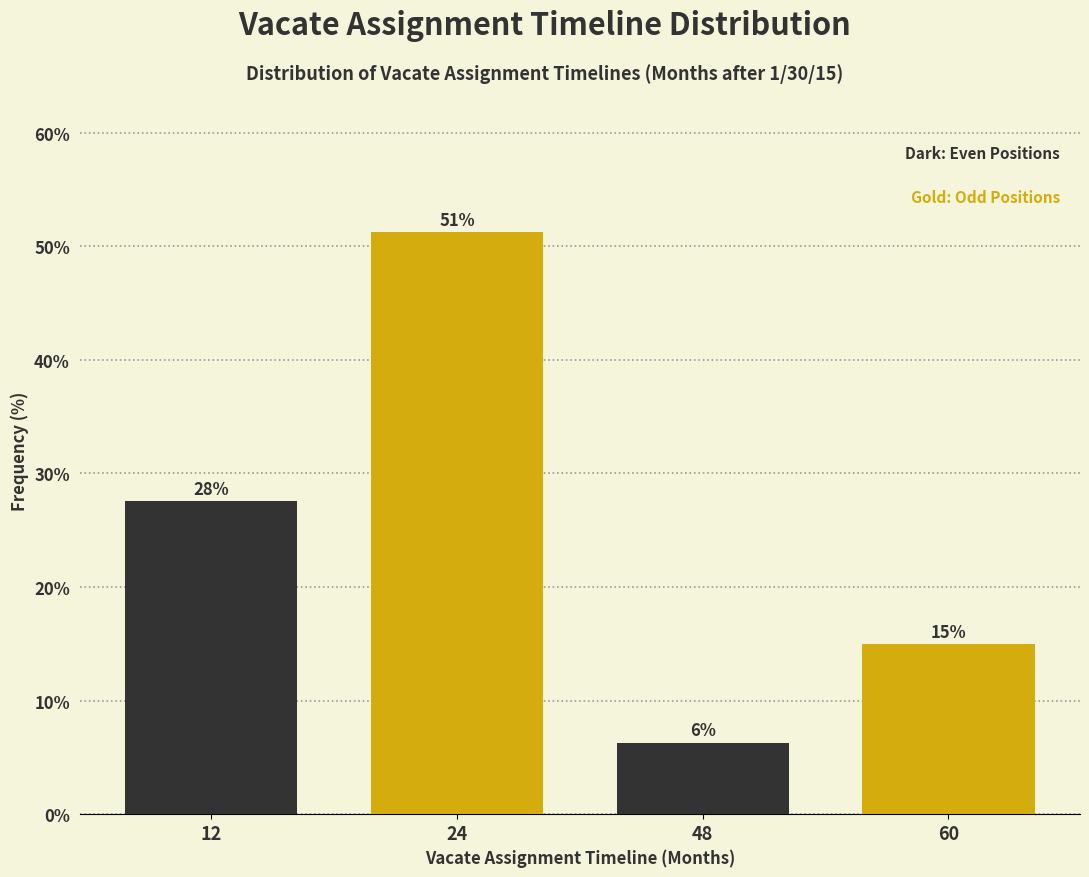

What is the greatest value displayed?

51.2